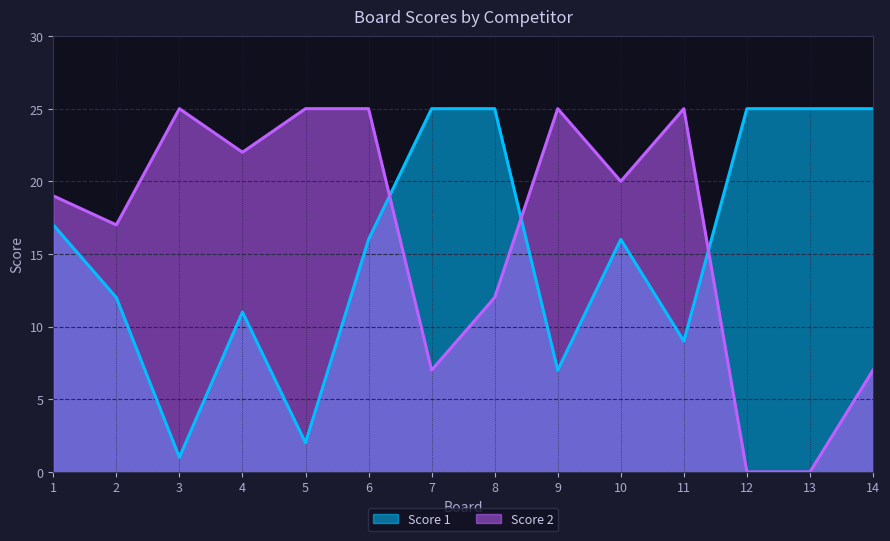

What is the difference between the maximum and minimum values in the Score 1 series?

24